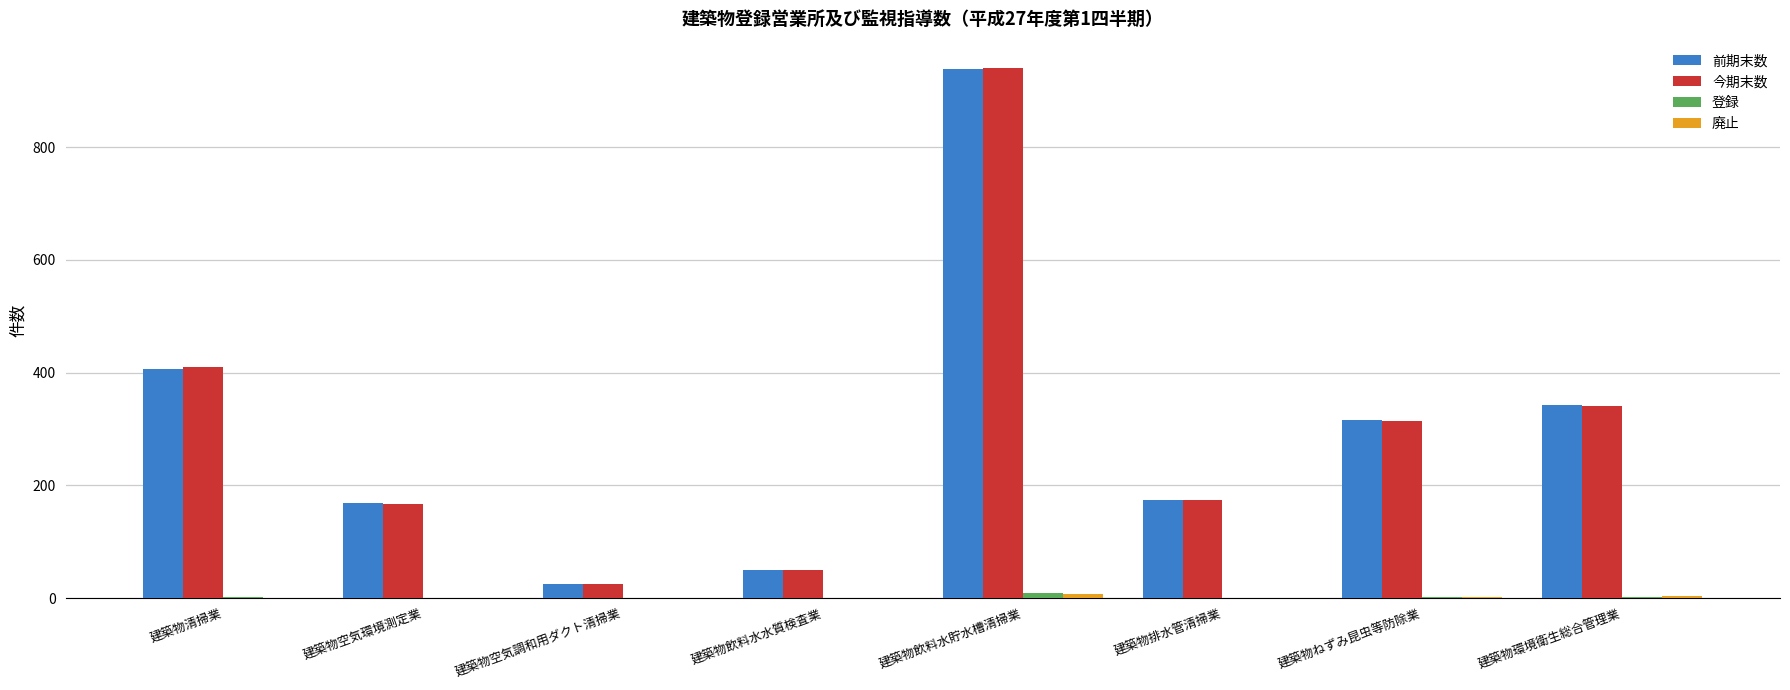

Which label corresponds to the largest value in the chart?

建築物飲料水貯水槽清掃業